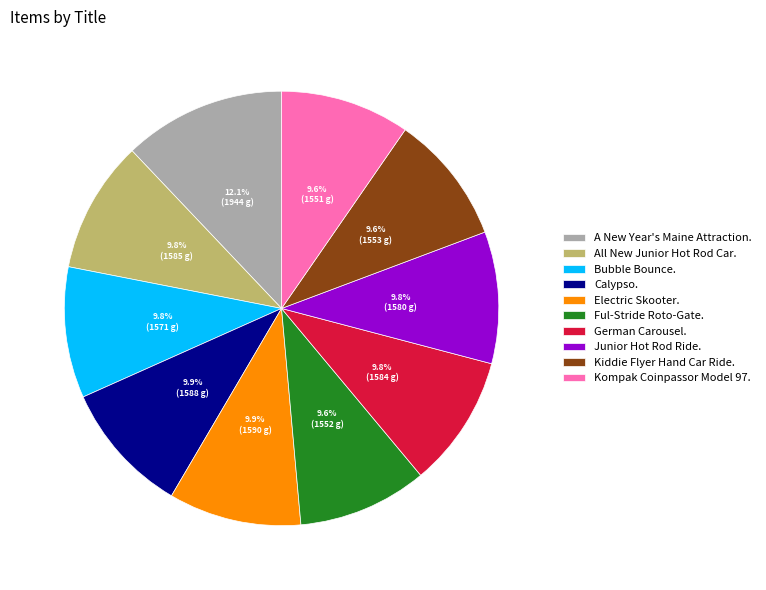

True or false: German Carousel. accounts for 21% of the total.

False